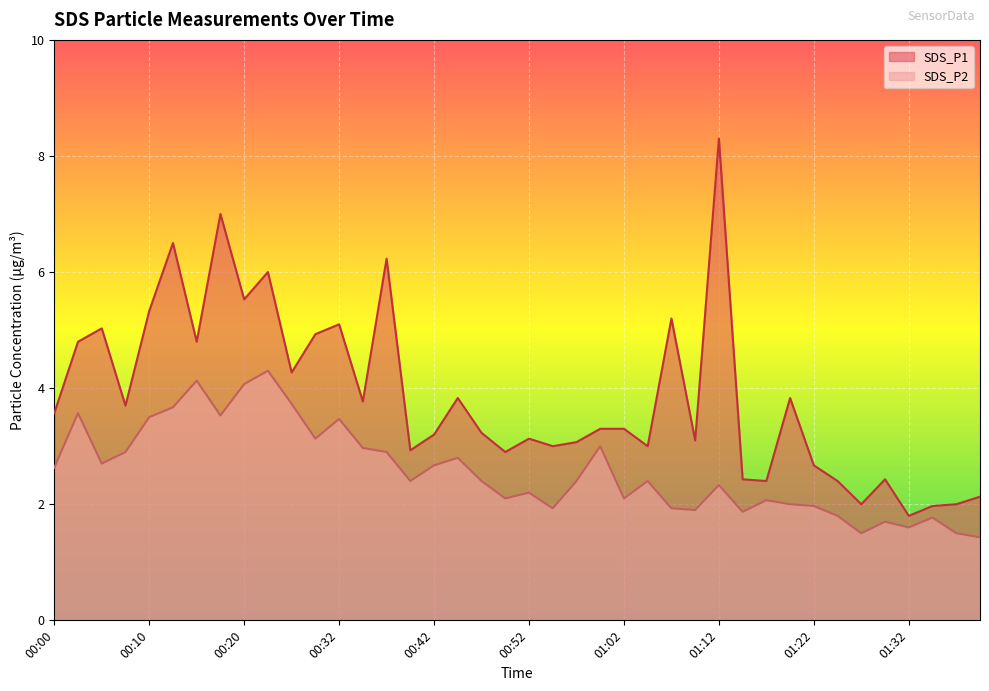

True or false: SDS_P2 and SDS_P1 cross at least once.

False